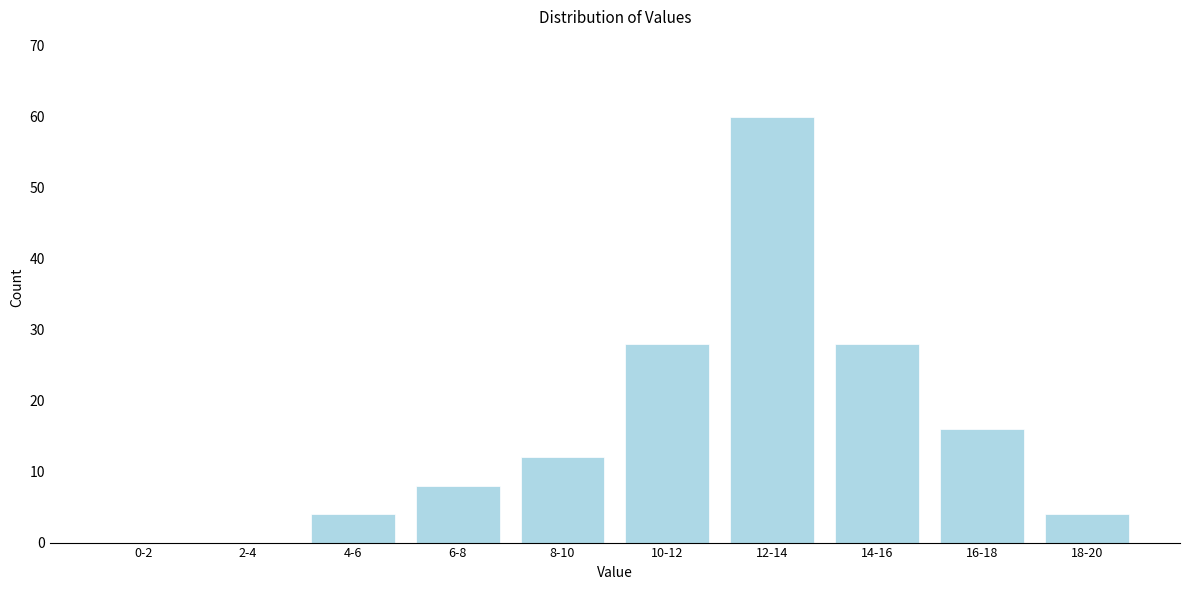

Reading left to right, what are all the values shown in this chart?

0-2=0	2-4=0	4-6=4	6-8=8	8-10=12	10-12=28	12-14=60	14-16=28	16-18=16	18-20=4